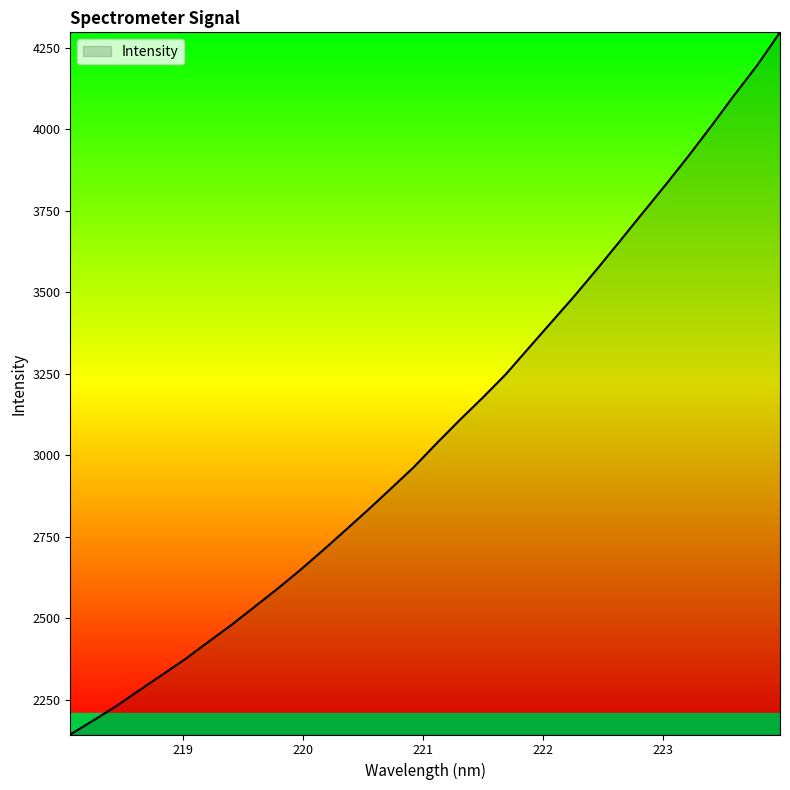

Reading right to left, extract all data points from this chart.

4297.1	4195.8	4104.7	4010.0	3917.9	3829.5	3743.5	3656.7	3570.8	3487.3	3407.5	3327.6	3247.2	3176.1	3107.8	3036.9	2963.7	2897.9	2832.5	2769.2	2706.5	2645.7	2587.8	2532.6	2477.5	2426.0	2373.6	2325.8	2278.3	2229.9	2186.0	2143.1